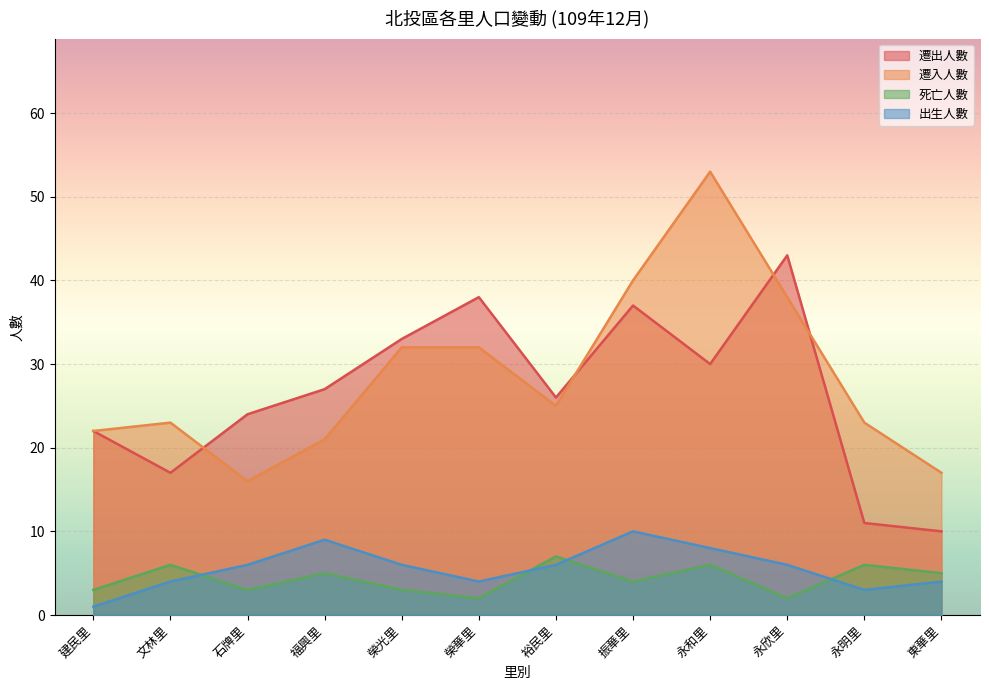

List the series in order of their peak value, lowest first.

死亡人數, 出生人數, 遷出人數, 遷入人數